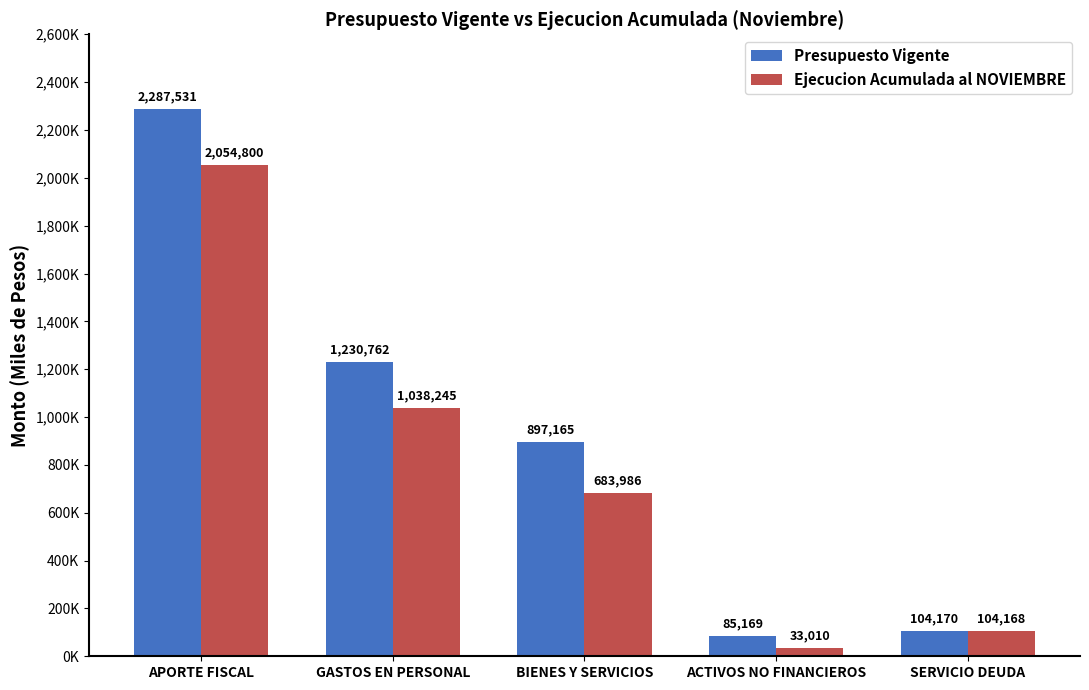

What are all the series names shown in the legend?

Presupuesto Vigente, Ejecucion Acumulada al NOVIEMBRE